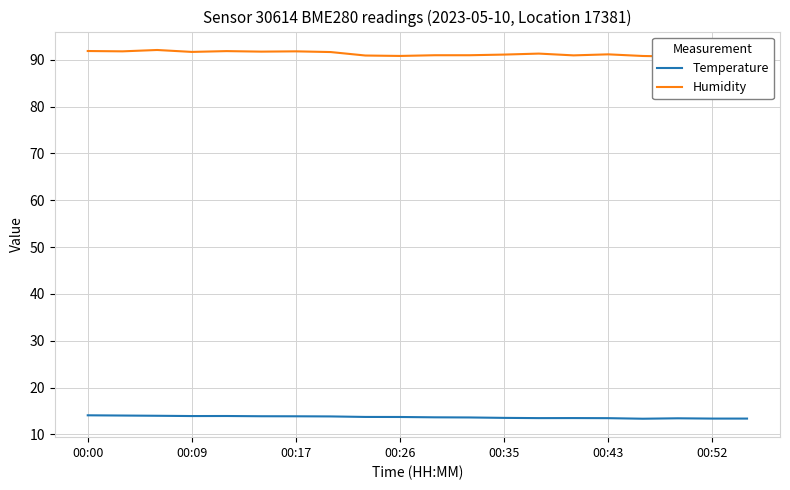

Reading left to right, what are all the values shown in this chart?

Temperature: 14.1	14.0	14.0	13.9	13.9	13.9	13.9	13.8	13.7	13.7	13.7	13.6	13.5	13.5	13.5	13.5	13.4	13.4	13.4	13.4
Humidity: 91.8	91.8	92.1	91.7	91.8	91.7	91.8	91.6	90.9	90.8	91.0	91.0	91.1	91.3	90.9	91.1	90.8	90.7	90.7	90.8